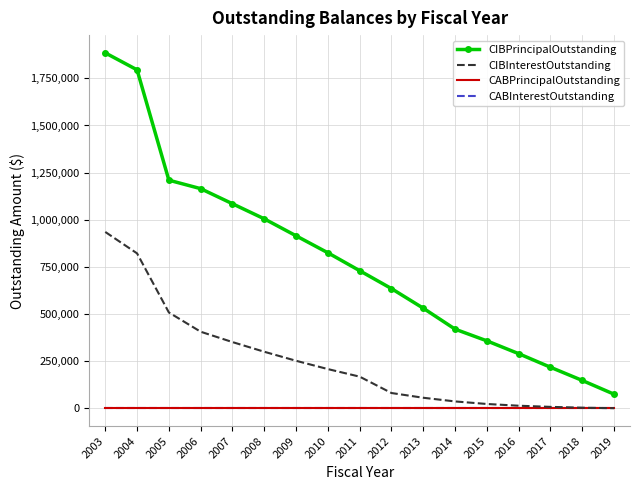

Which category has the highest value across all series?

2003